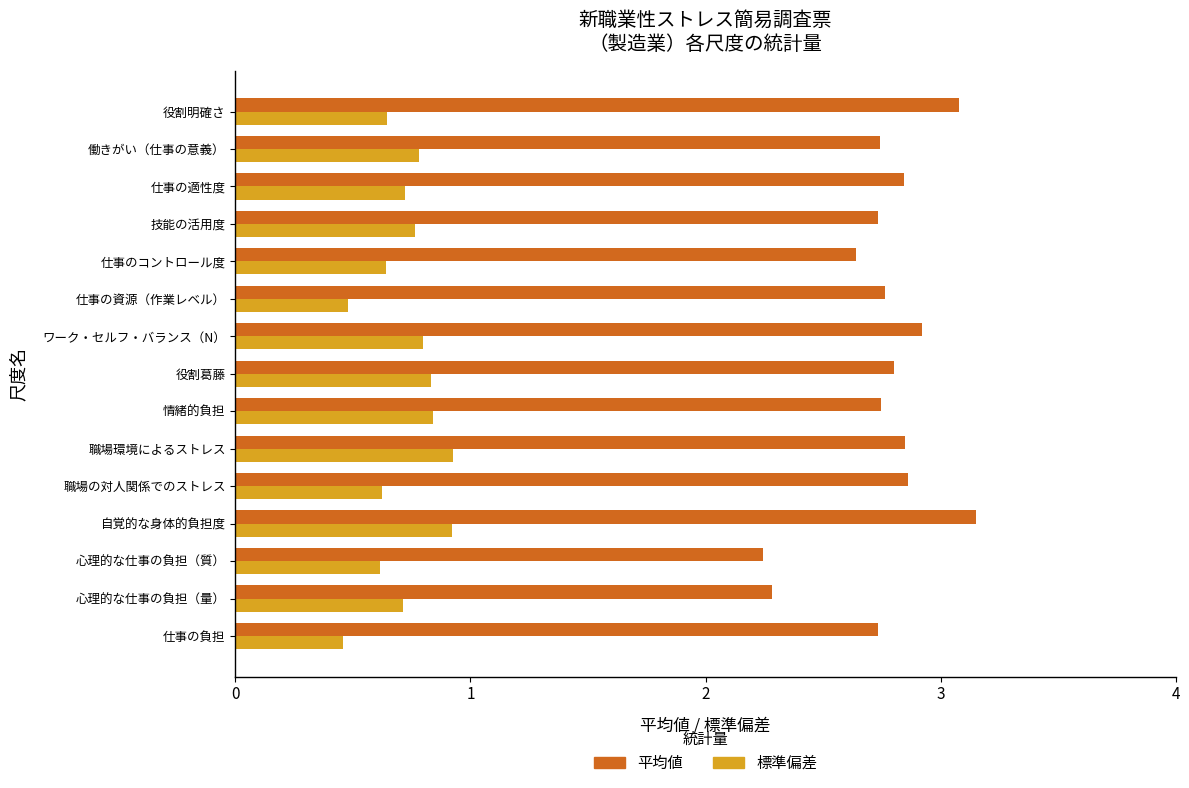

List the series in order of their overall mean, highest first.

平均値, 標準偏差